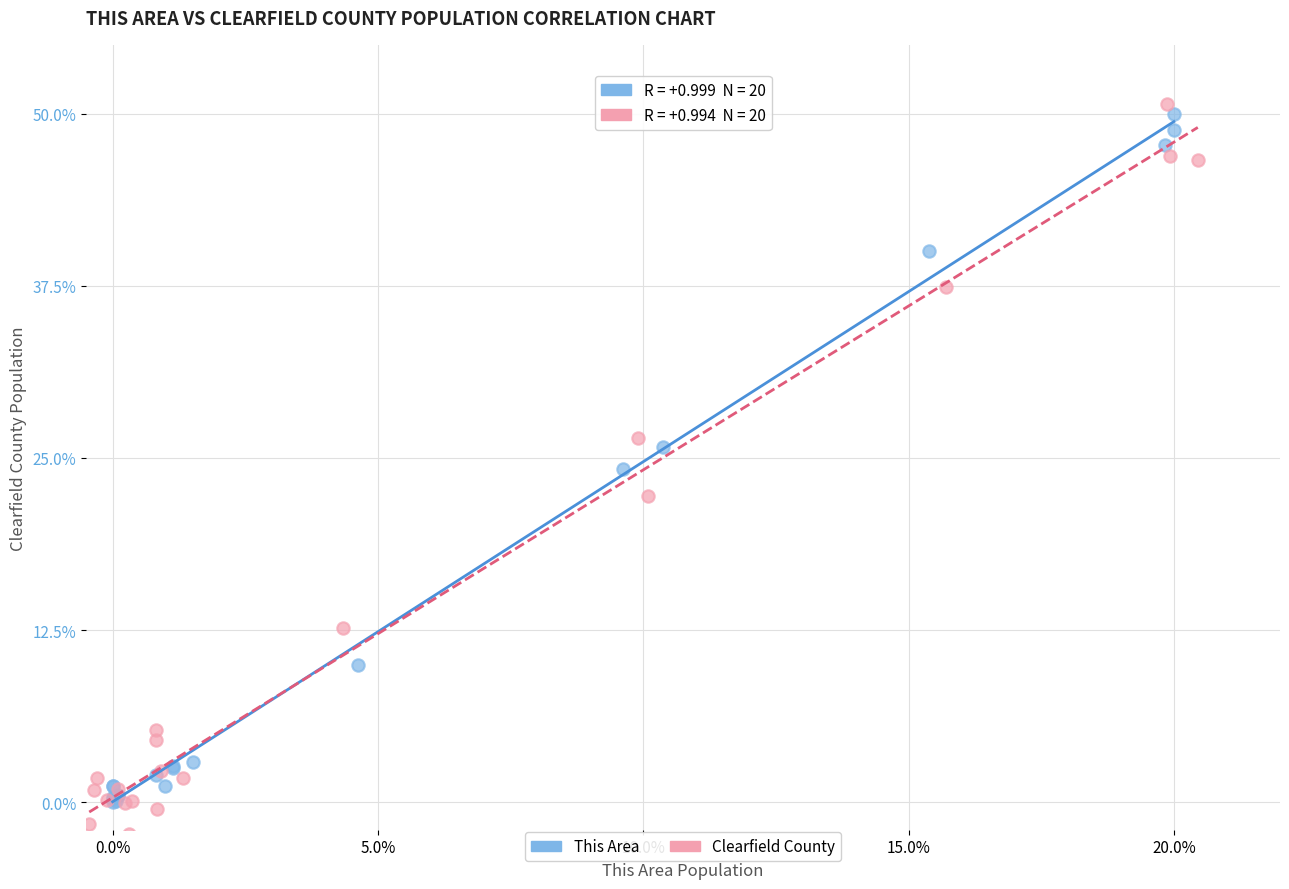

Which series reaches the maximum Y coordinate?

Clearfield County